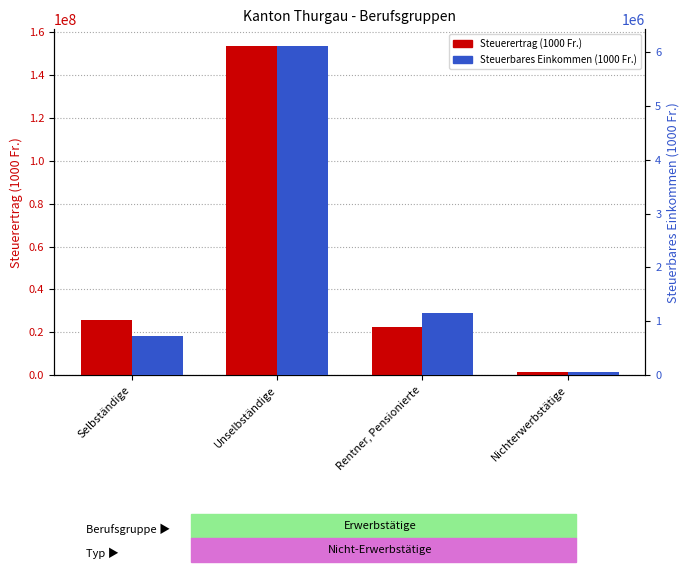

What is the sum of all Steuerertrag (1000 Fr.) values?

203299210.0